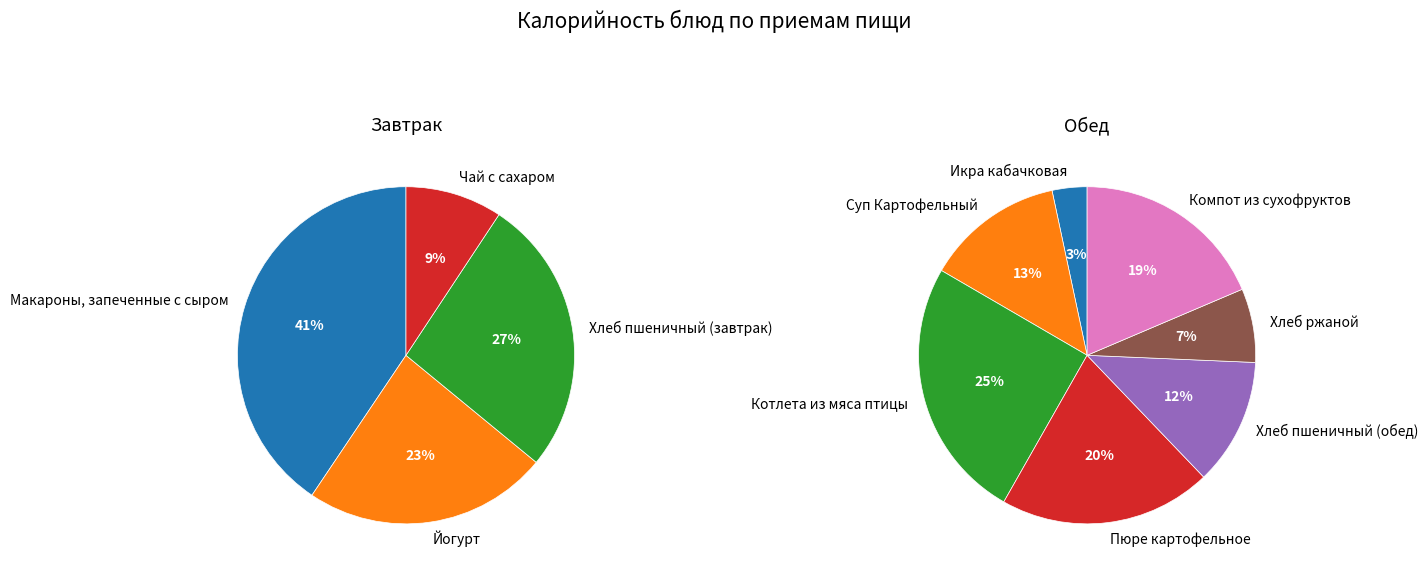

Count the number of slices in the pie.

11